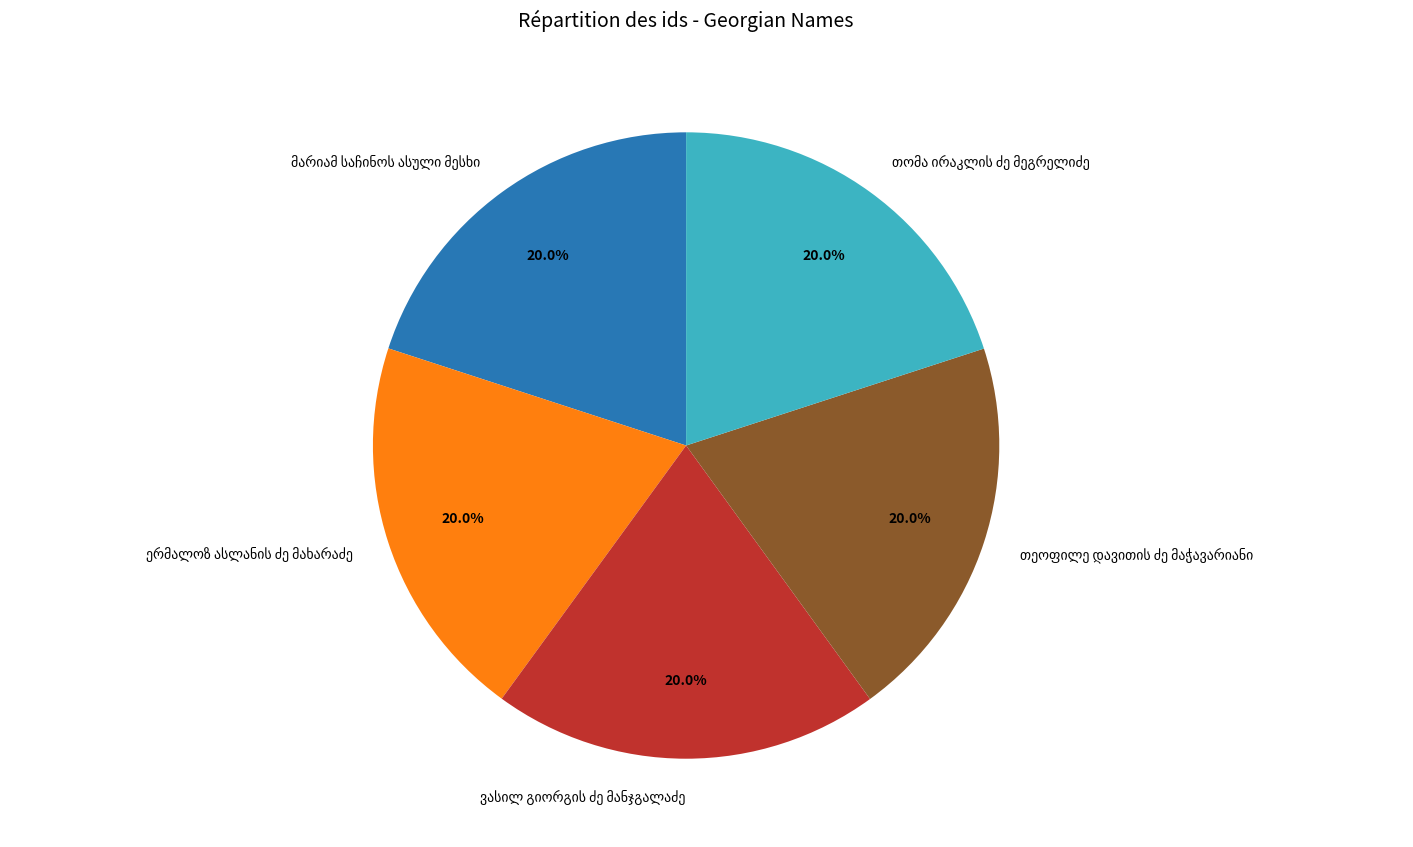

How many segments does this pie chart have?

5